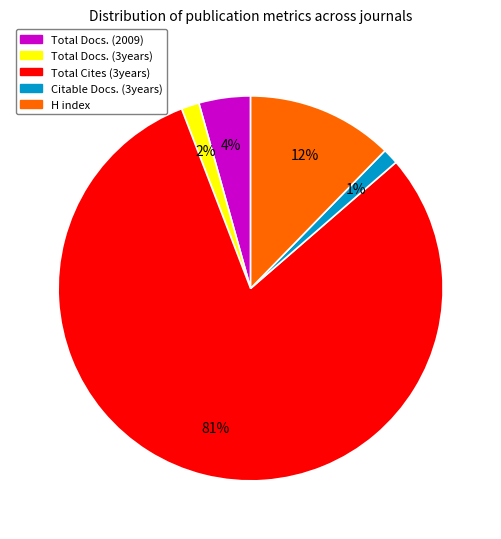

True or false: Total Docs. (3years) accounts for 11% of the total.

False